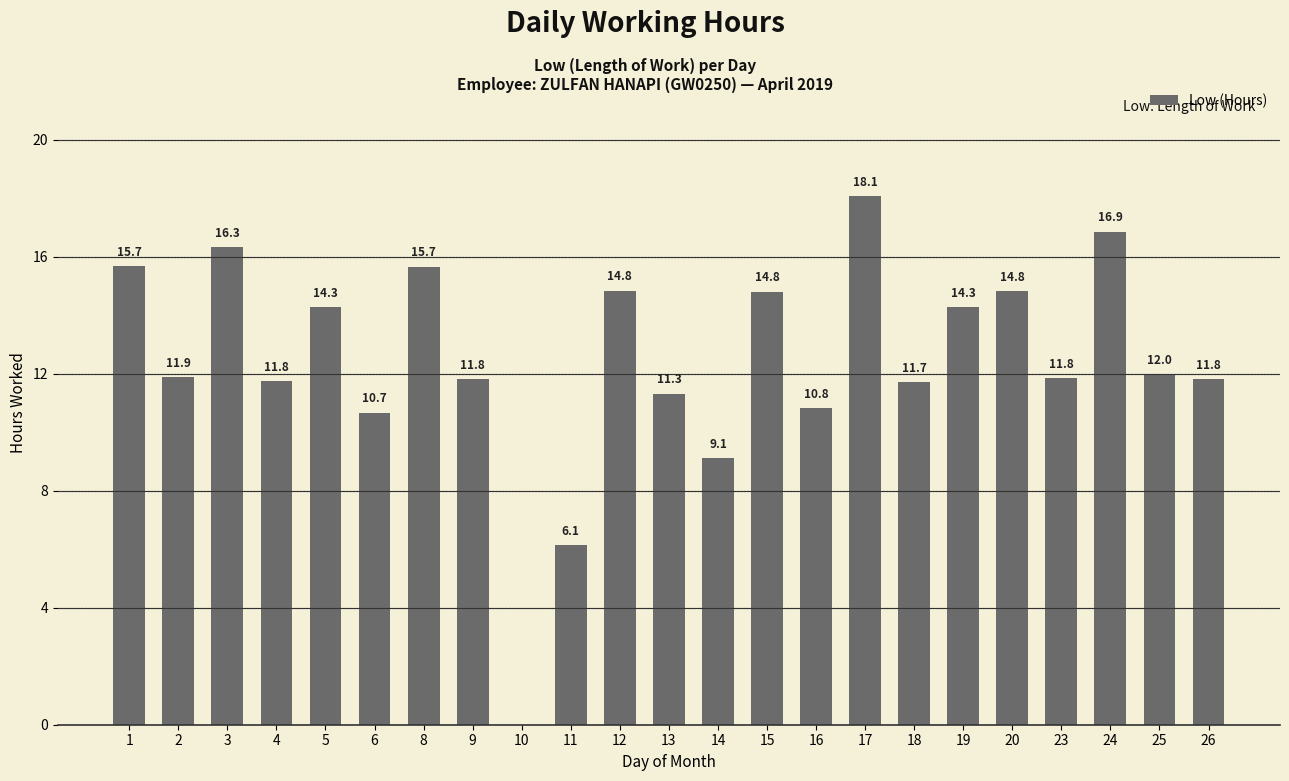

What is the sum of the values at 4 and 10?

11.8